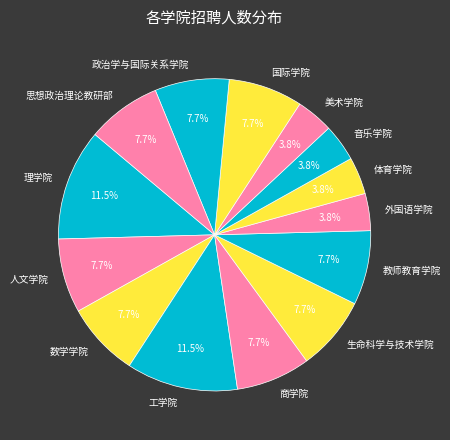

To the nearest percent, what is the difference between the largest and smallest slice percentages?

8%